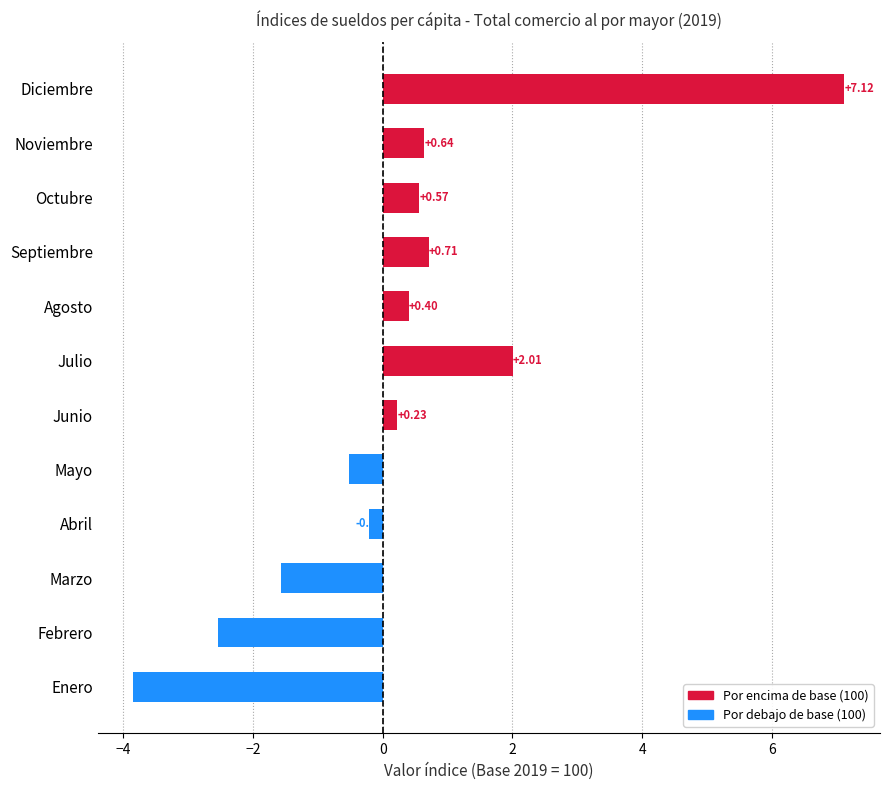

What is the difference between the maximum and minimum values?

11.0